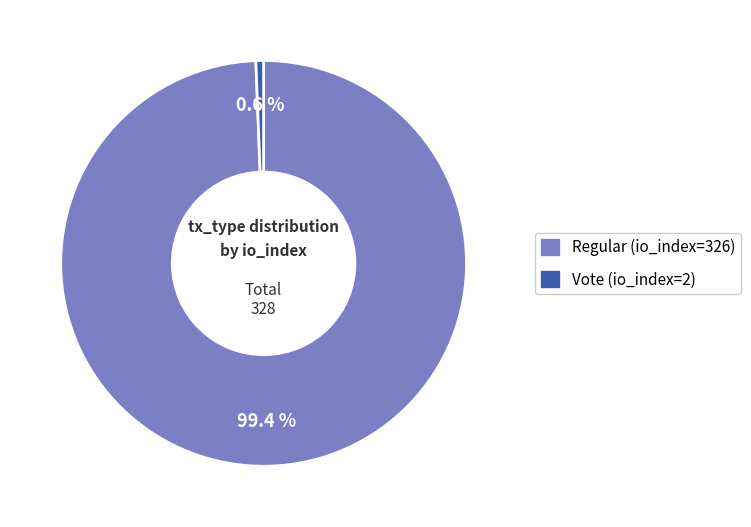

How many segments does this pie chart have?

2